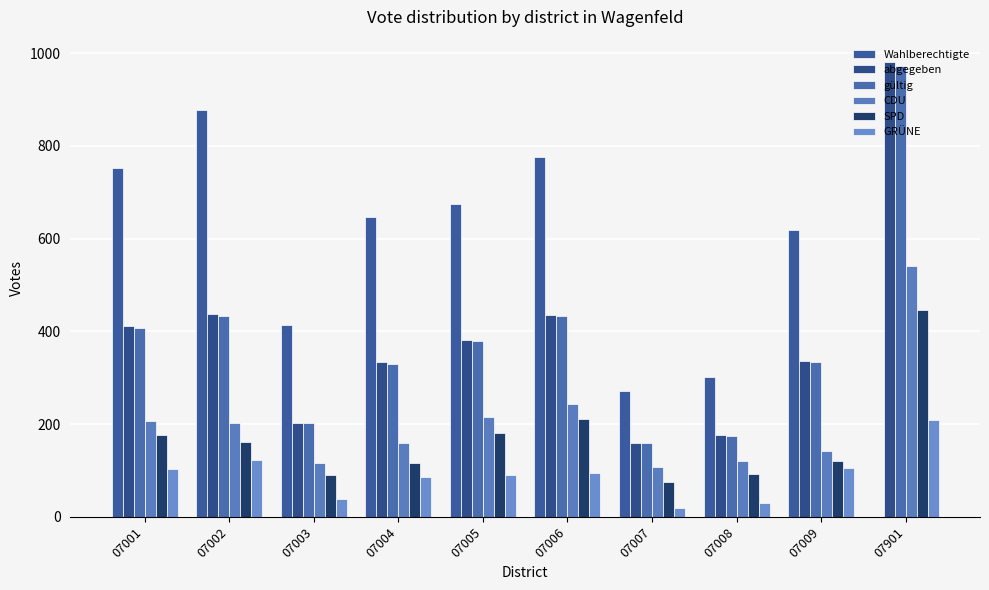

Is the value of CDU at 07004 greater than the value of Wahlberechtigte at 07008?

No